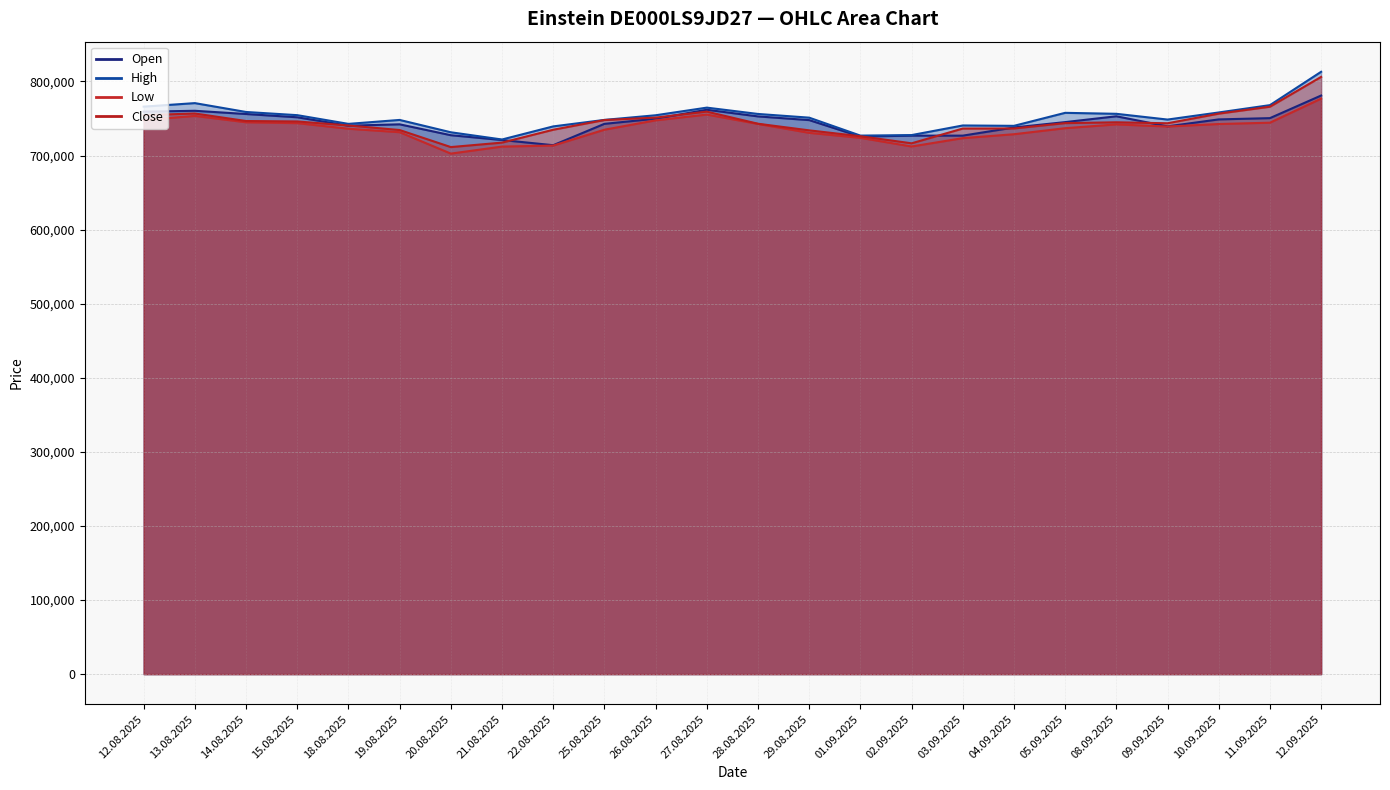

At which label does Open reach its peak?

12.09.2025